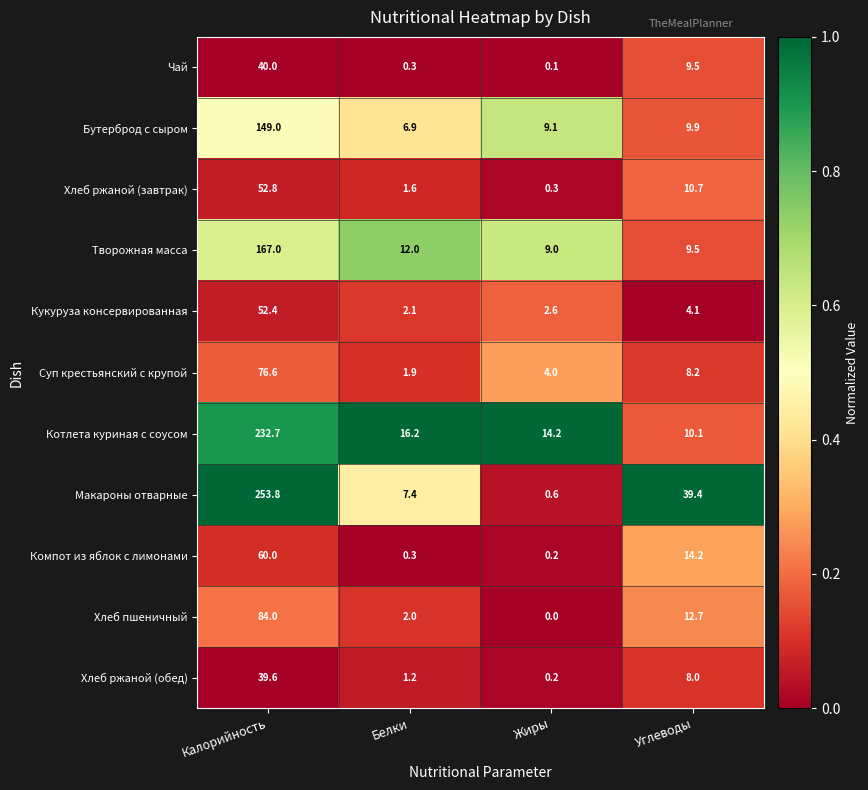

Where does the Бутерброд с сыром series first go above 9?

Калорийность